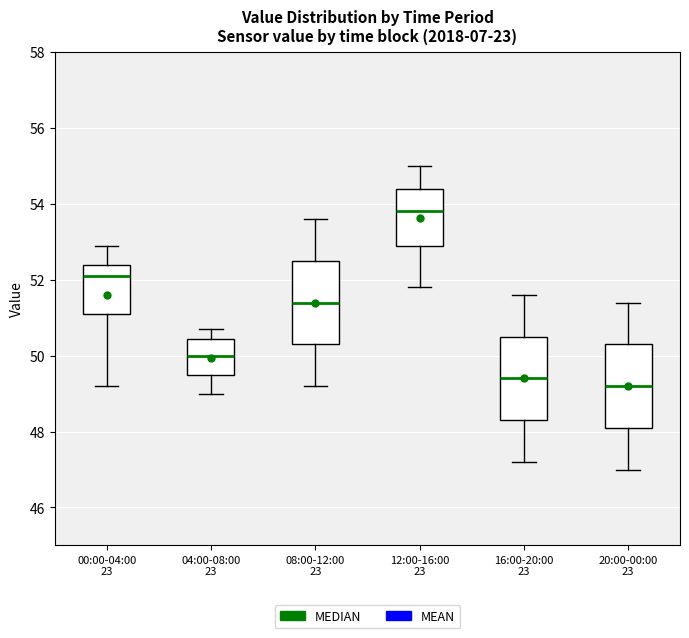

Where does the upper whisker of the box for 16:00-20:00 23 end on the y-axis? The values are not printed on the chart, so give them approximately, as read against the axis.

51.6